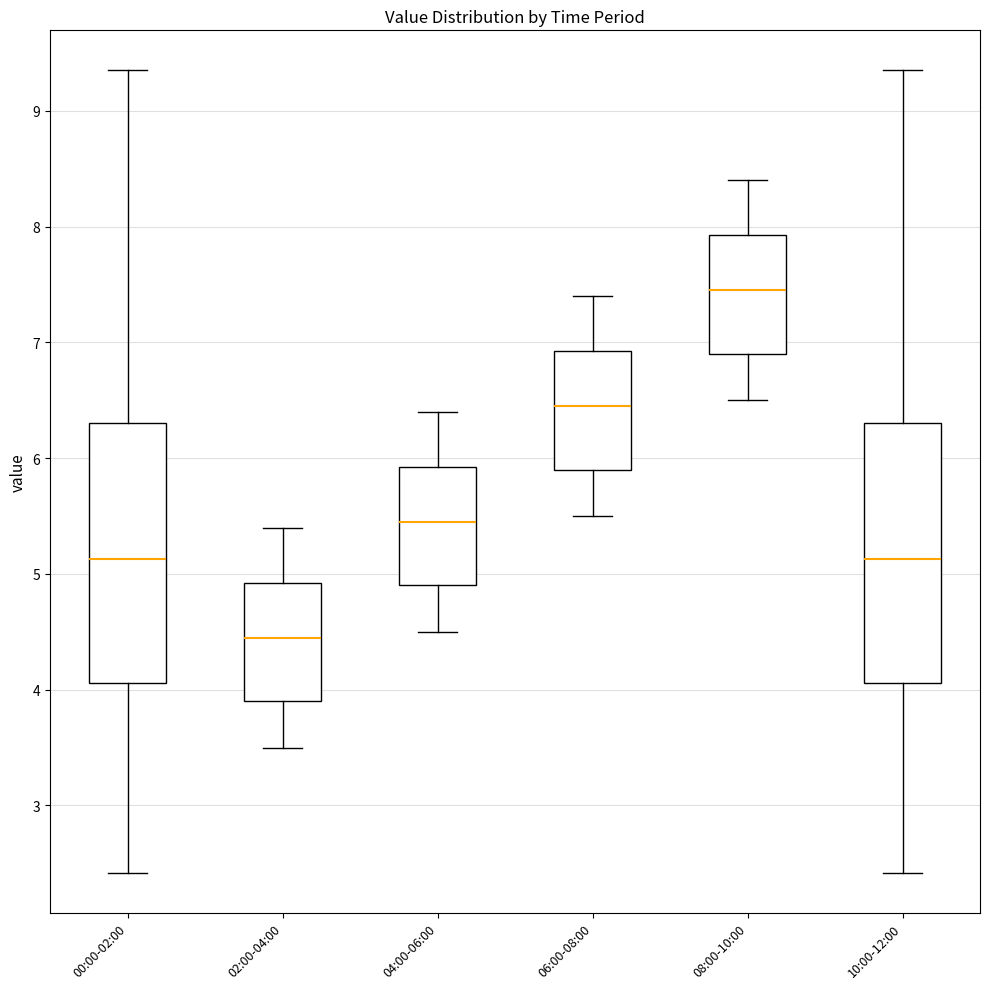

Where is the upper edge of the box for 02:00-04:00 on the y-axis? The values are not printed on the chart, so give them approximately, as read against the axis.

4.9